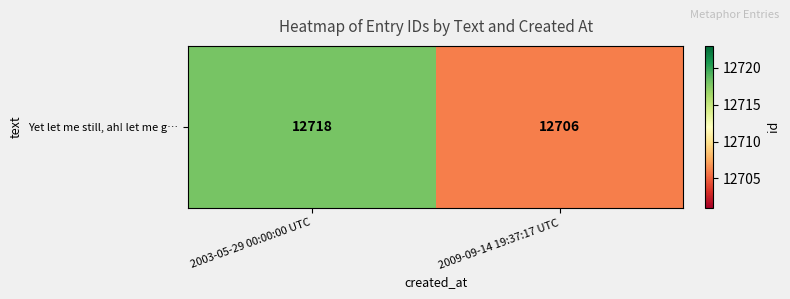

Rank the categories by value from lowest to highest.

2009-09-14 19:37:17 UTC, 2003-05-29 00:00:00 UTC